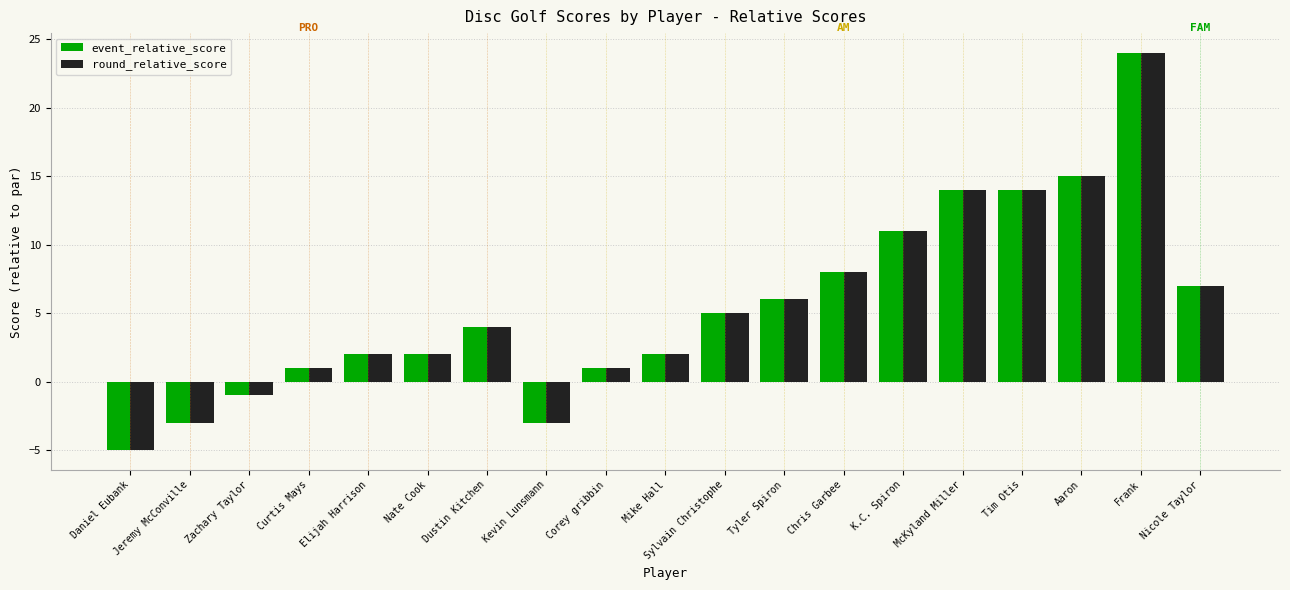

Are the bars horizontal?

No